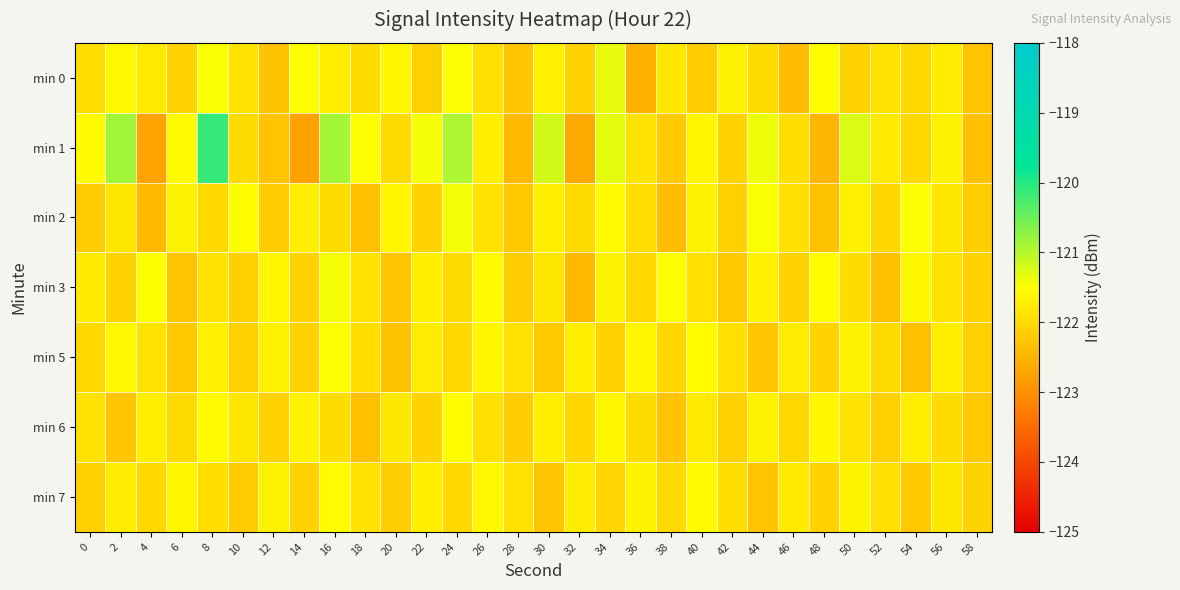

At which category is the sum across all series the highest?

8